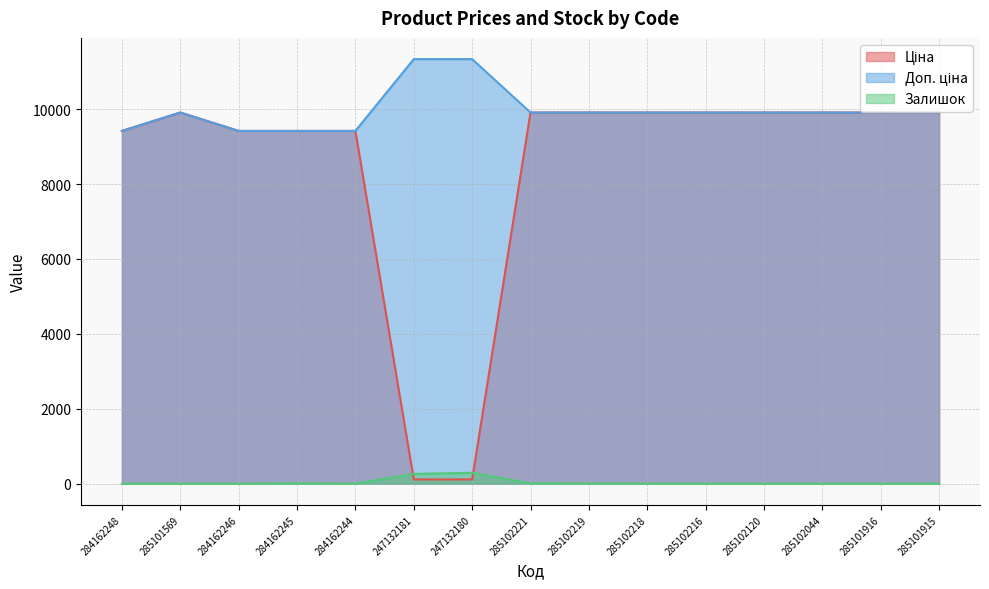

Rank the series at 285101915 from lowest to highest value.

Залишок, Ціна, Доп. ціна